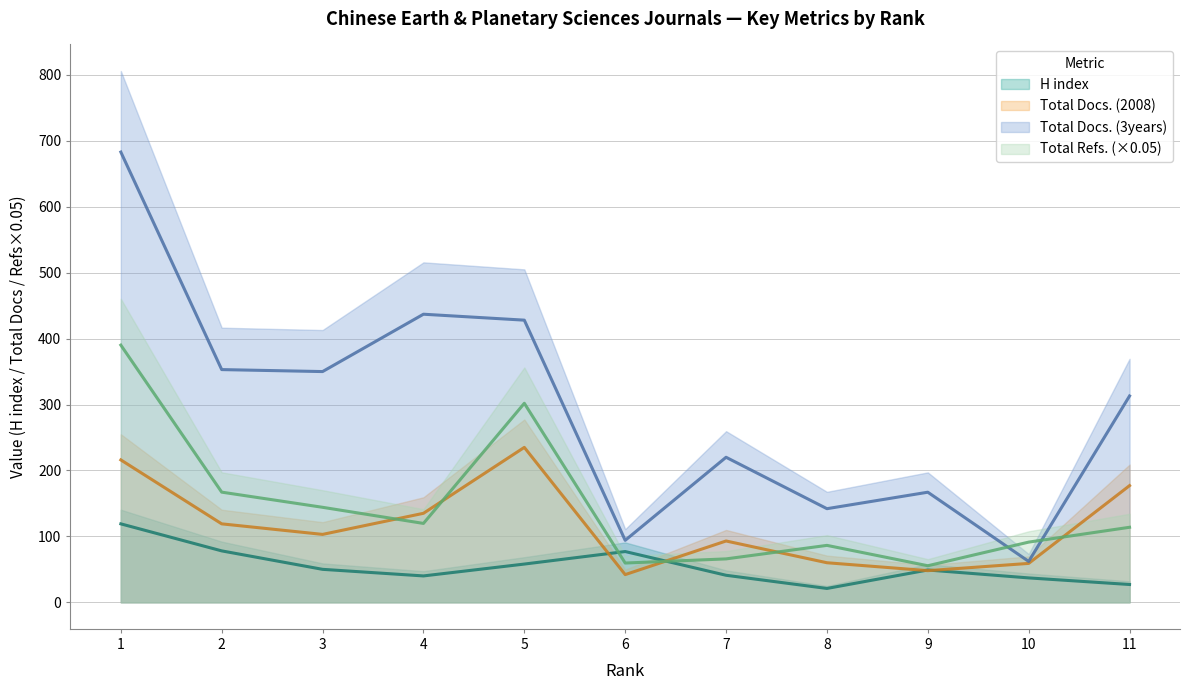

What is the difference between the H index values at 2 and 6?

1.0